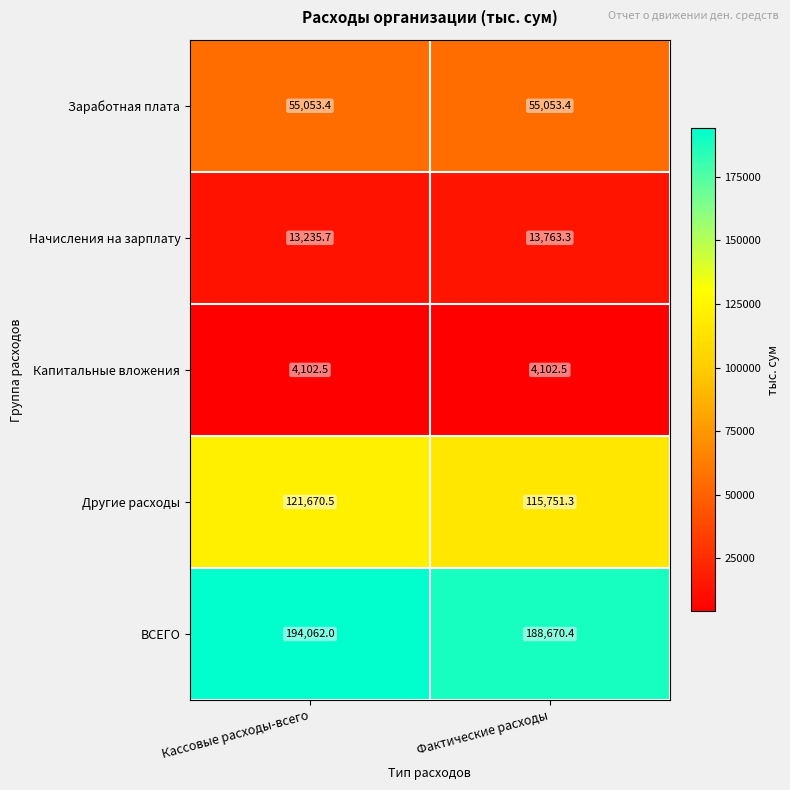

What is the difference between the highest and lowest values at Кассовые расходы-всего?

189959.5